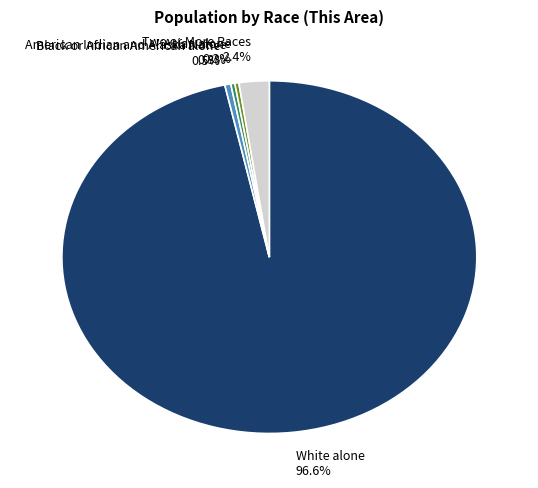

True or false: American Indian and Alaska Native accounts for 0% of the total.

True